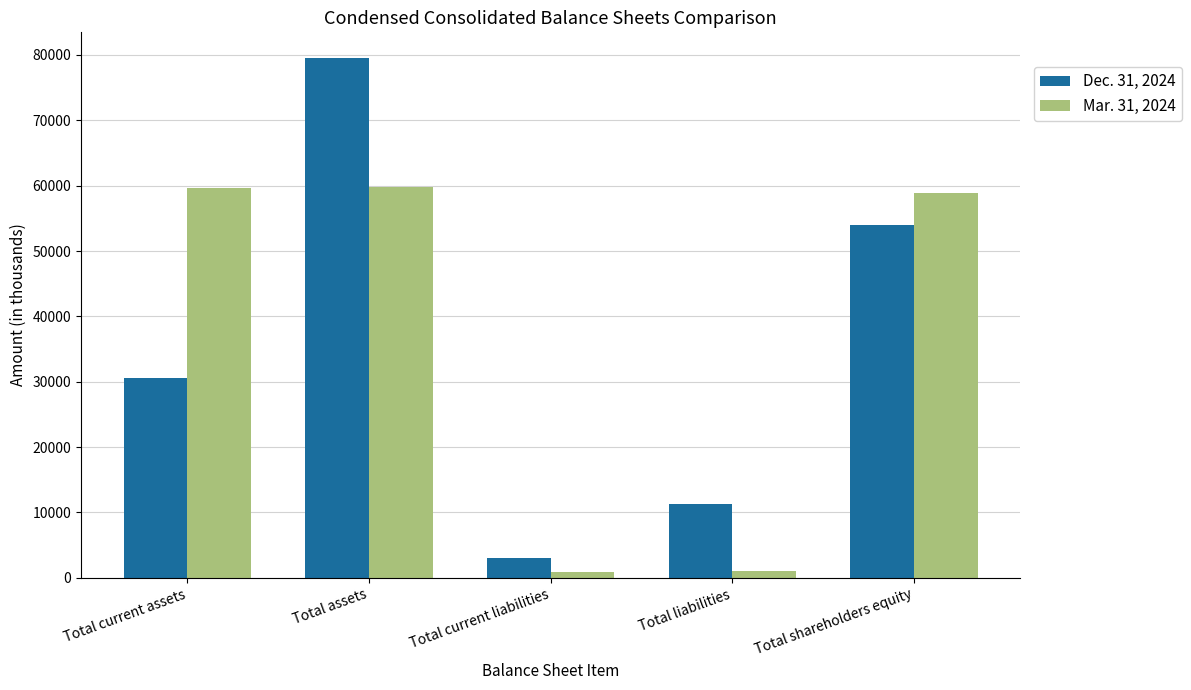

Between Total current assets and Total shareholders equity, which series saw the biggest shift?

Dec. 31, 2024